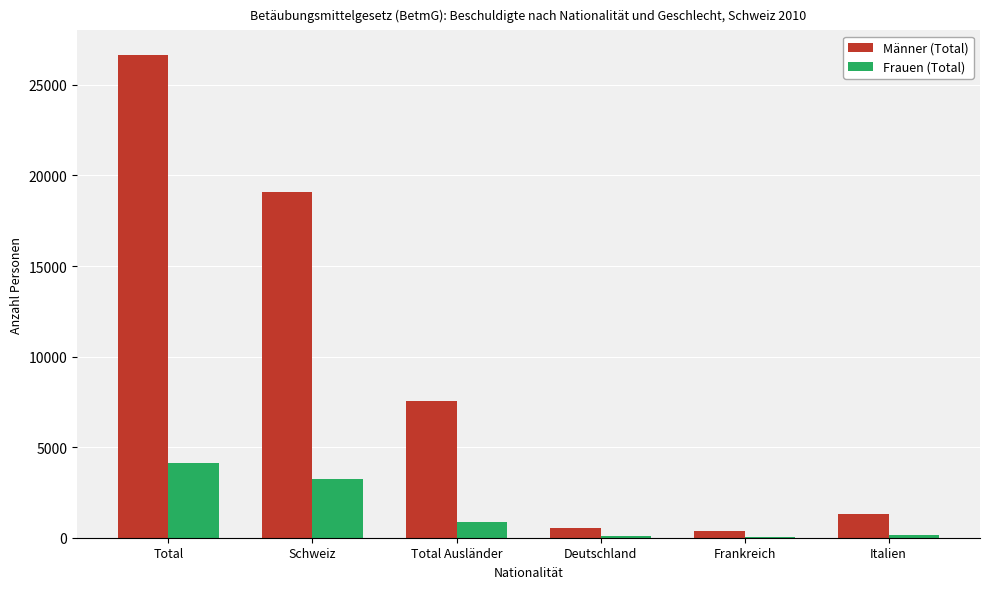

Which series has the largest range (max minus min)?

Männer (Total)